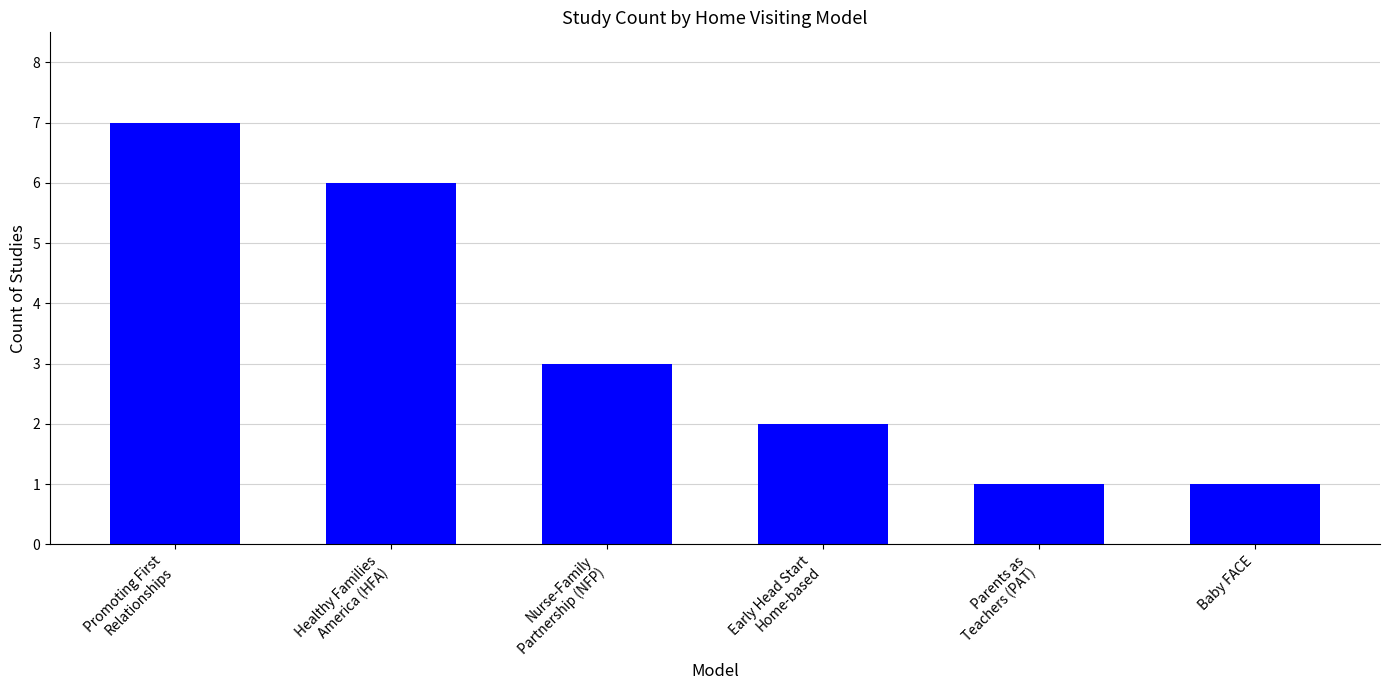

What is the label of the 4th bar from the right?

Nurse-Family
Partnership (NFP)